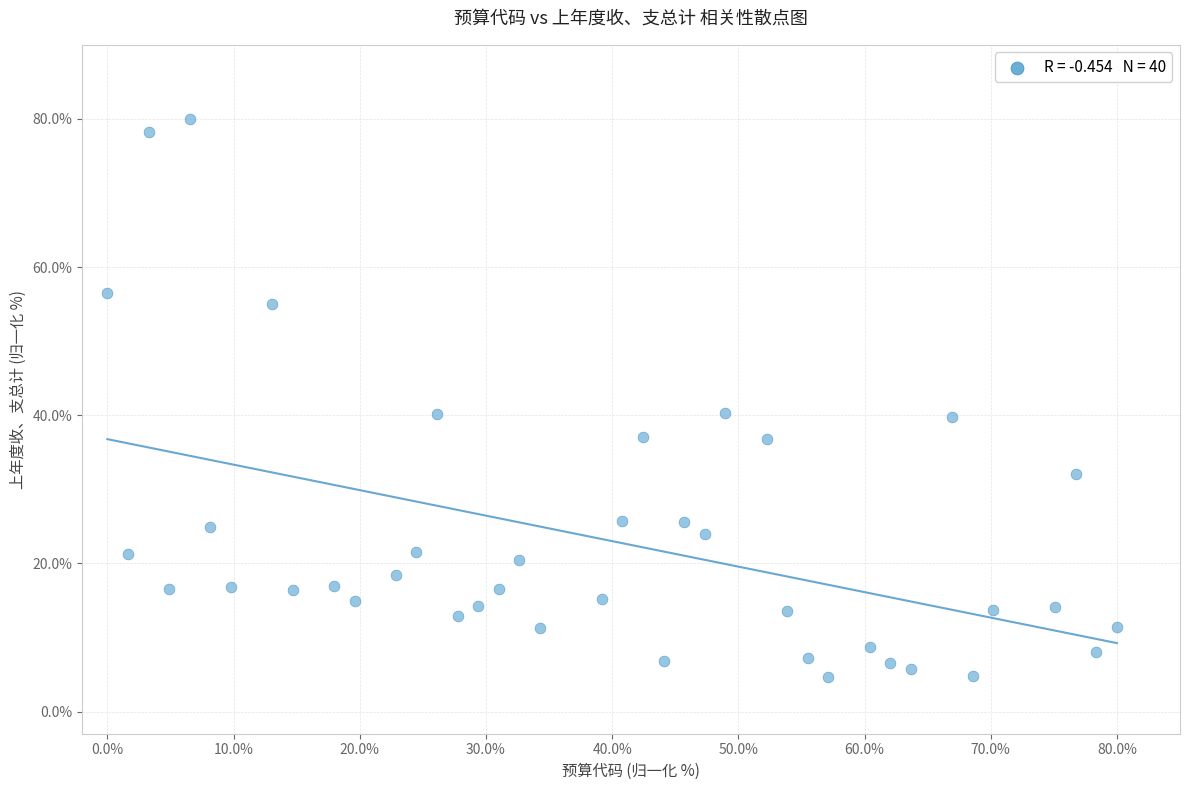

What is the range of Y values (max minus min)?

75.3